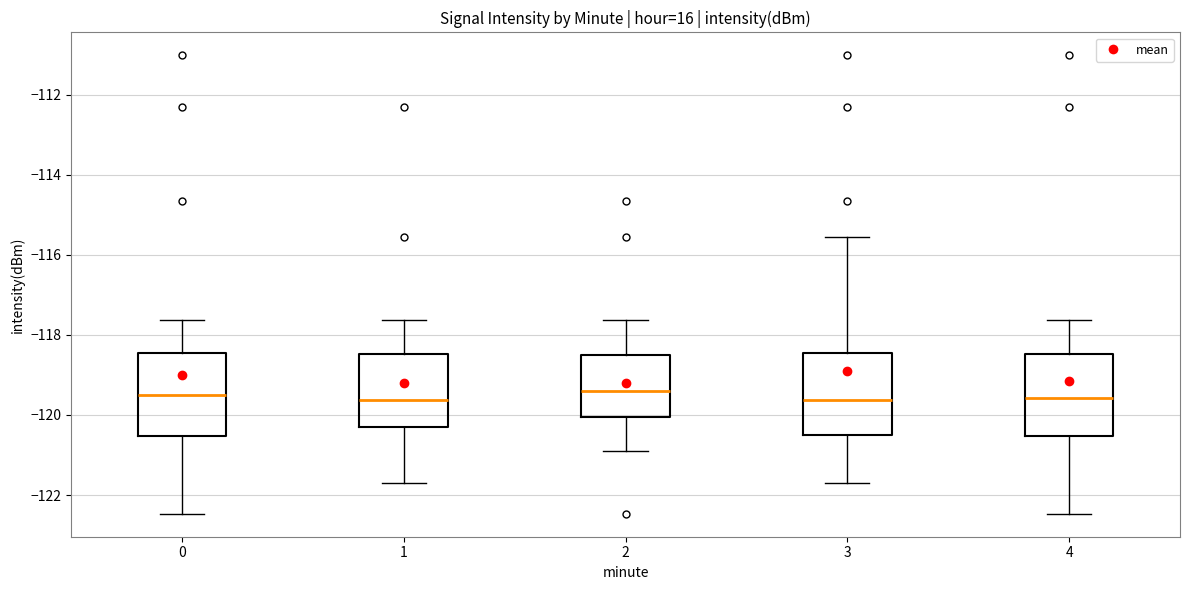

Where is the lower edge of the box at x = 3 on the y-axis? The values are not printed on the chart, so give them approximately, as read against the axis.

-120.6